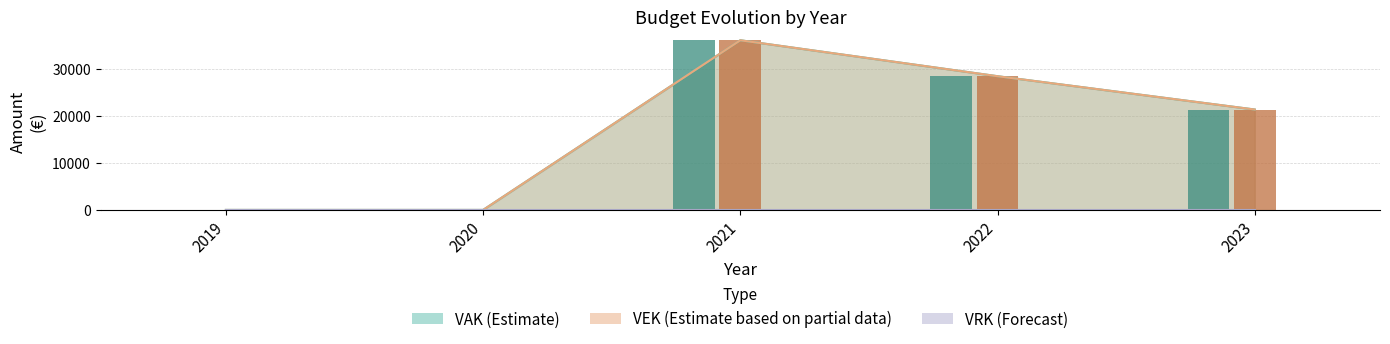

How many data points in VAK are above 21412?

2